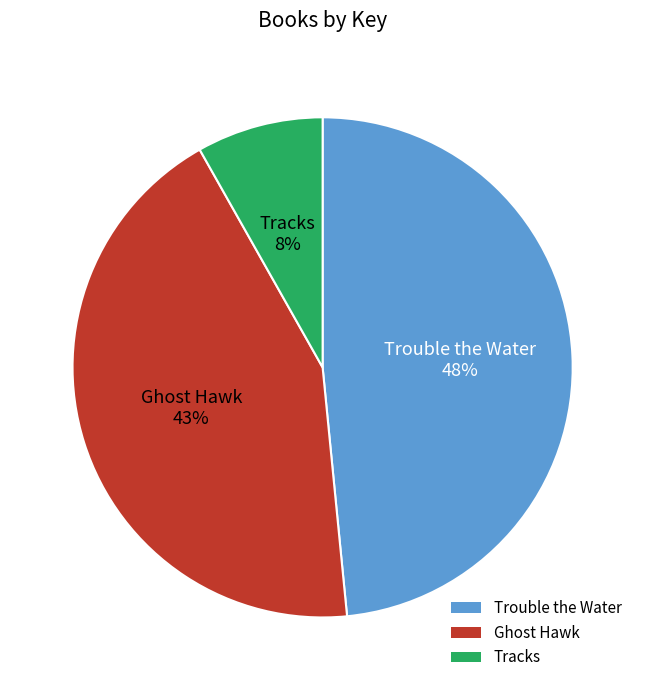

True or false: Trouble the Water accounts for 37% of the total.

False